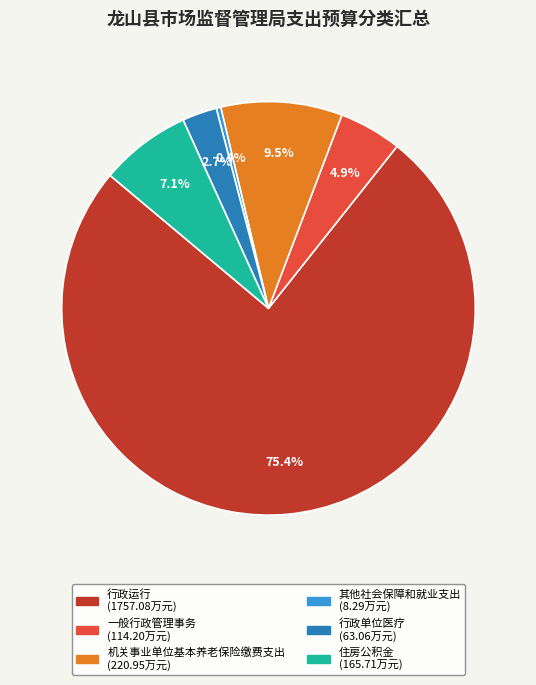

What is the smallest slice in the pie chart?

其他社会保障和就业支出